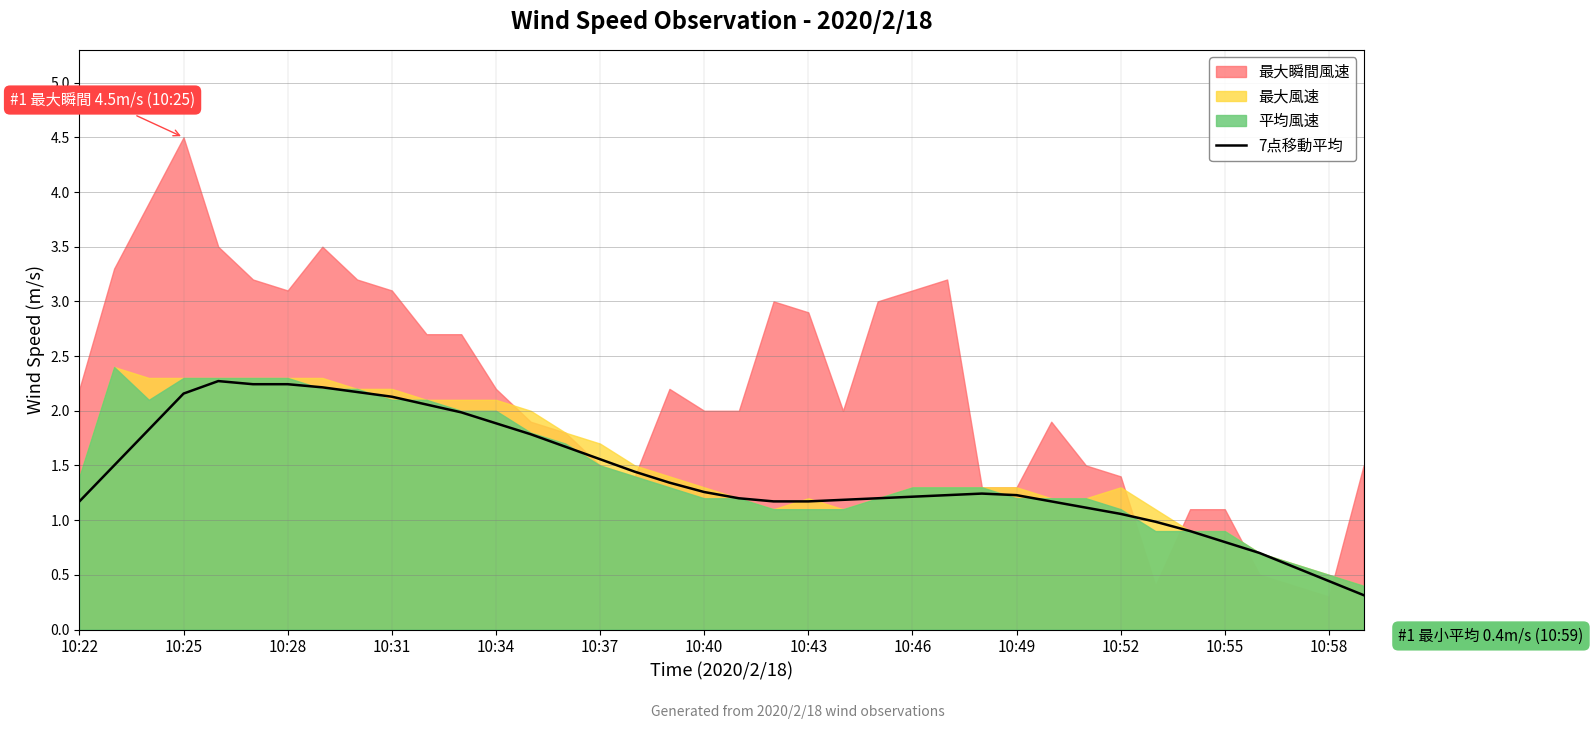

How many lines are shown in the chart?

1